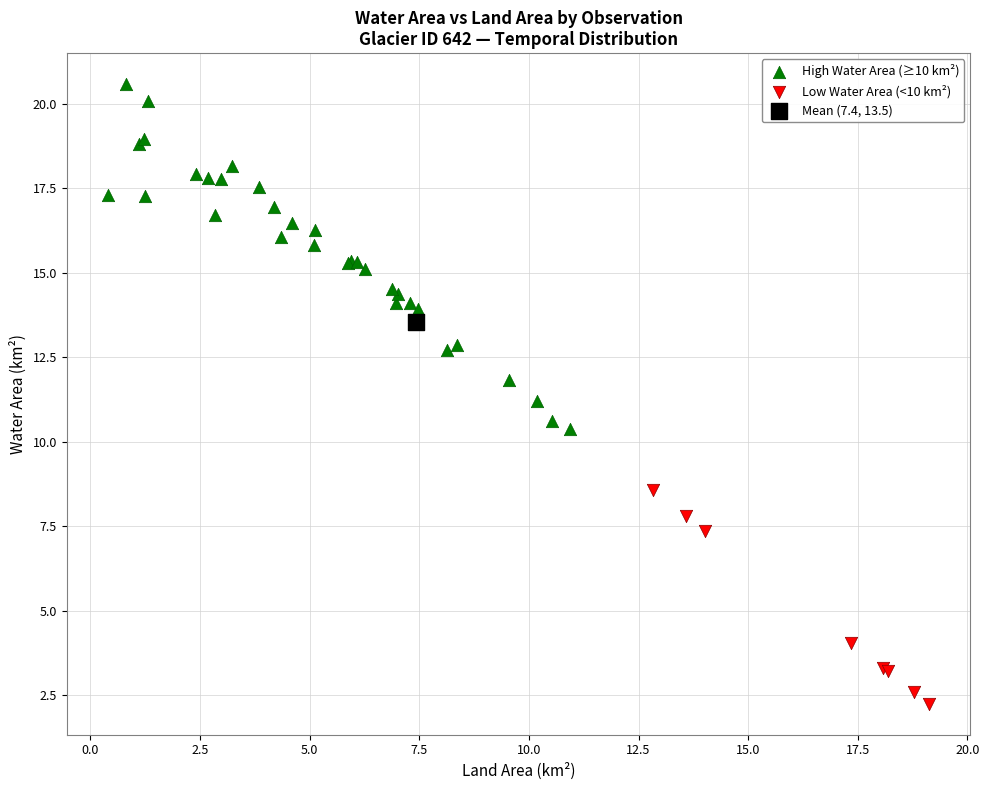

What are all the series names shown in the legend?

High Water Area (≥10 km²), Low Water Area (<10 km²), Mean (7.4, 13.5)